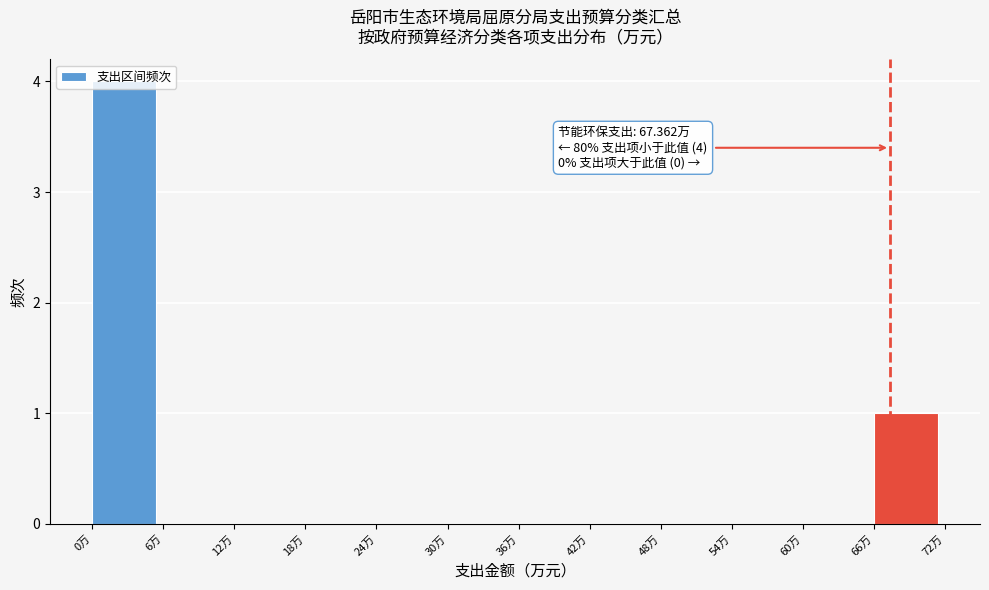

Which range on the x-axis has the tallest bar?

0 to 6